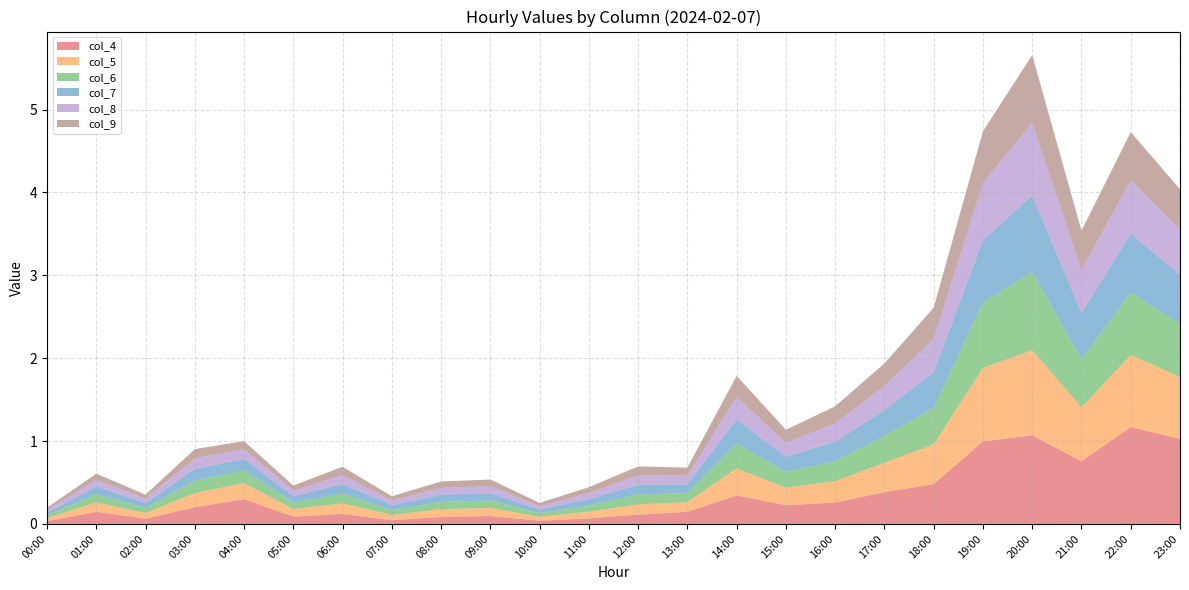

Reading left to right, what are all the values shown in this chart?

col_4: 00:00=0.0	01:00=0.1	02:00=0.1	03:00=0.2	04:00=0.3	05:00=0.1	06:00=0.1	07:00=0.0	08:00=0.1	09:00=0.1	10:00=0.0	11:00=0.1	12:00=0.1	13:00=0.1	14:00=0.3	15:00=0.2	16:00=0.3	17:00=0.4	18:00=0.5	19:00=1.0	20:00=1.1	21:00=0.8	22:00=1.2	23:00=1.0
col_5: 00:00=0.0	01:00=0.1	02:00=0.1	03:00=0.2	04:00=0.2	05:00=0.1	06:00=0.1	07:00=0.1	08:00=0.1	09:00=0.1	10:00=0.0	11:00=0.1	12:00=0.1	13:00=0.1	14:00=0.3	15:00=0.2	16:00=0.3	17:00=0.4	18:00=0.5	19:00=0.9	20:00=1.0	21:00=0.6	22:00=0.9	23:00=0.7
col_6: 00:00=0.0	01:00=0.1	02:00=0.1	03:00=0.2	04:00=0.2	05:00=0.1	06:00=0.1	07:00=0.1	08:00=0.1	09:00=0.1	10:00=0.0	11:00=0.1	12:00=0.1	13:00=0.1	14:00=0.3	15:00=0.2	16:00=0.2	17:00=0.3	18:00=0.4	19:00=0.8	20:00=0.9	21:00=0.6	22:00=0.8	23:00=0.6
col_7: 00:00=0.0	01:00=0.1	02:00=0.1	03:00=0.1	04:00=0.1	05:00=0.1	06:00=0.1	07:00=0.1	08:00=0.1	09:00=0.1	10:00=0.0	11:00=0.1	12:00=0.1	13:00=0.1	14:00=0.3	15:00=0.2	16:00=0.2	17:00=0.3	18:00=0.4	19:00=0.8	20:00=0.9	21:00=0.6	22:00=0.7	23:00=0.6
col_8: 00:00=0.0	01:00=0.1	02:00=0.1	03:00=0.1	04:00=0.1	05:00=0.1	06:00=0.1	07:00=0.1	08:00=0.1	09:00=0.1	10:00=0.0	11:00=0.1	12:00=0.1	13:00=0.1	14:00=0.3	15:00=0.2	16:00=0.2	17:00=0.3	18:00=0.4	19:00=0.7	20:00=0.9	21:00=0.5	22:00=0.6	23:00=0.5
col_9: 00:00=0.0	01:00=0.1	02:00=0.0	03:00=0.1	04:00=0.1	05:00=0.1	06:00=0.1	07:00=0.1	08:00=0.1	09:00=0.1	10:00=0.0	11:00=0.1	12:00=0.1	13:00=0.1	14:00=0.3	15:00=0.2	16:00=0.2	17:00=0.3	18:00=0.4	19:00=0.6	20:00=0.8	21:00=0.5	22:00=0.6	23:00=0.5